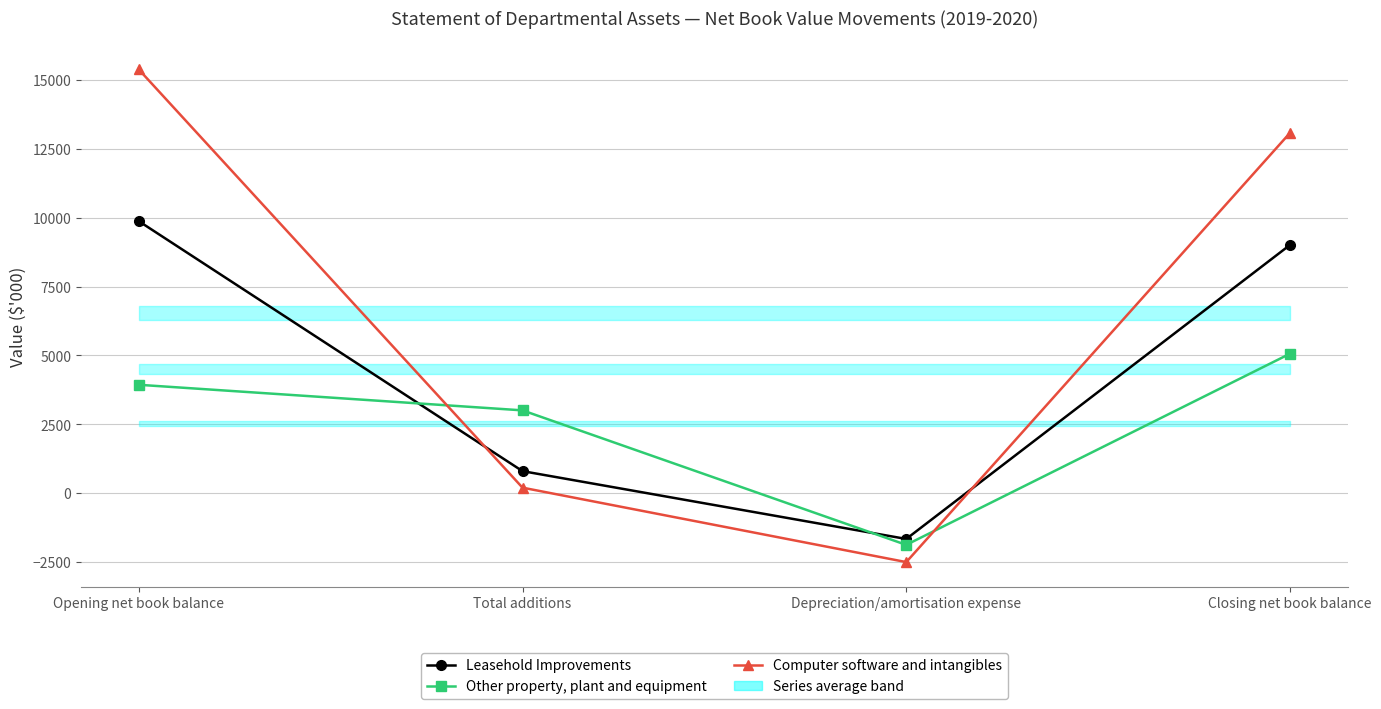

How many values in Other property, plant and equipment are above zero?

3